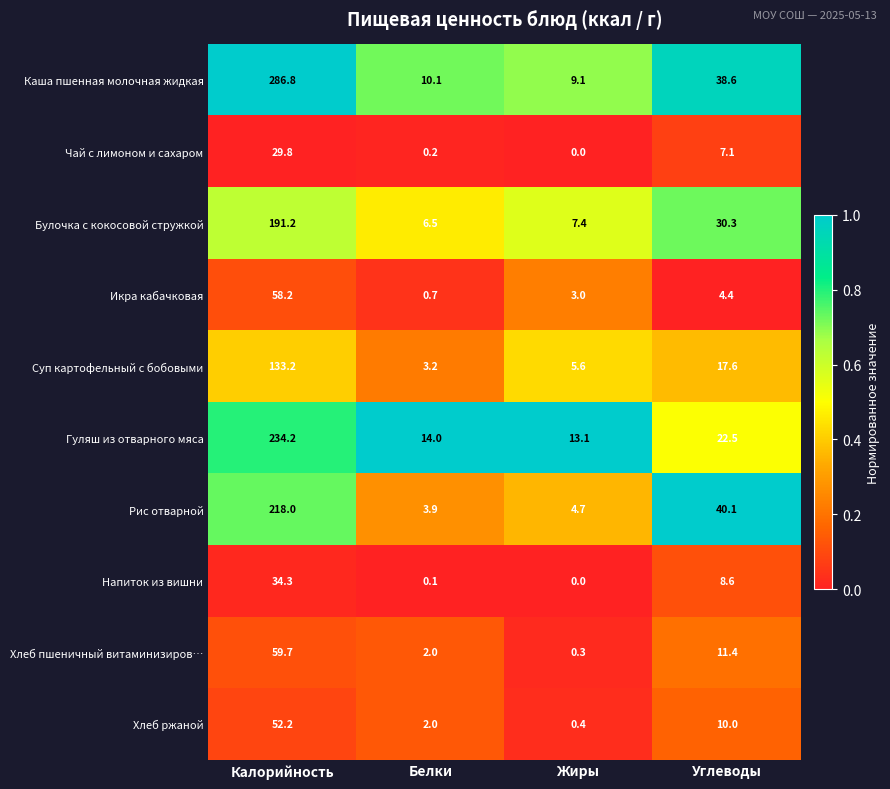

How many series are shown in this chart?

10